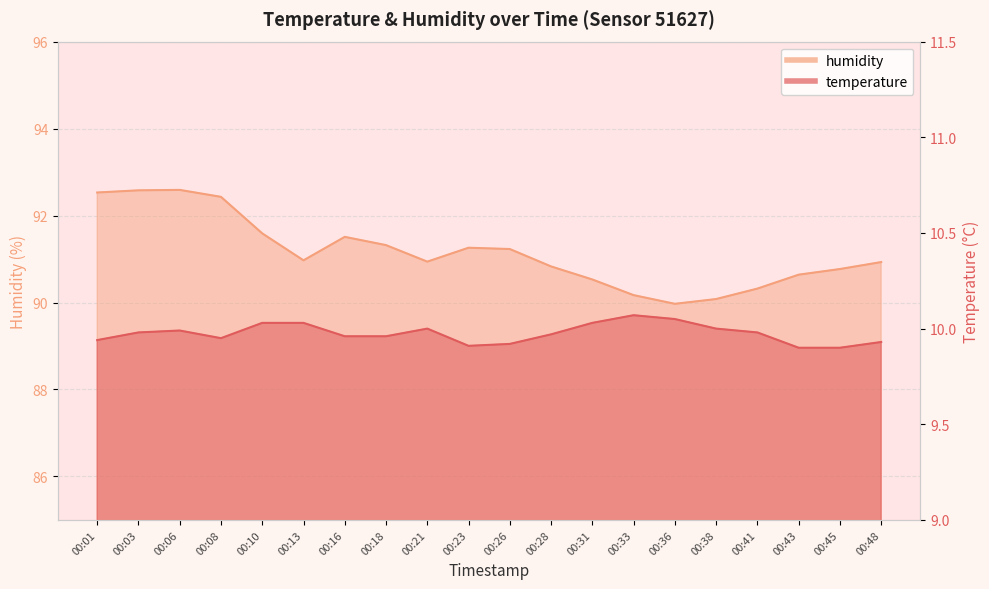

How many distinct data groups are displayed?

2